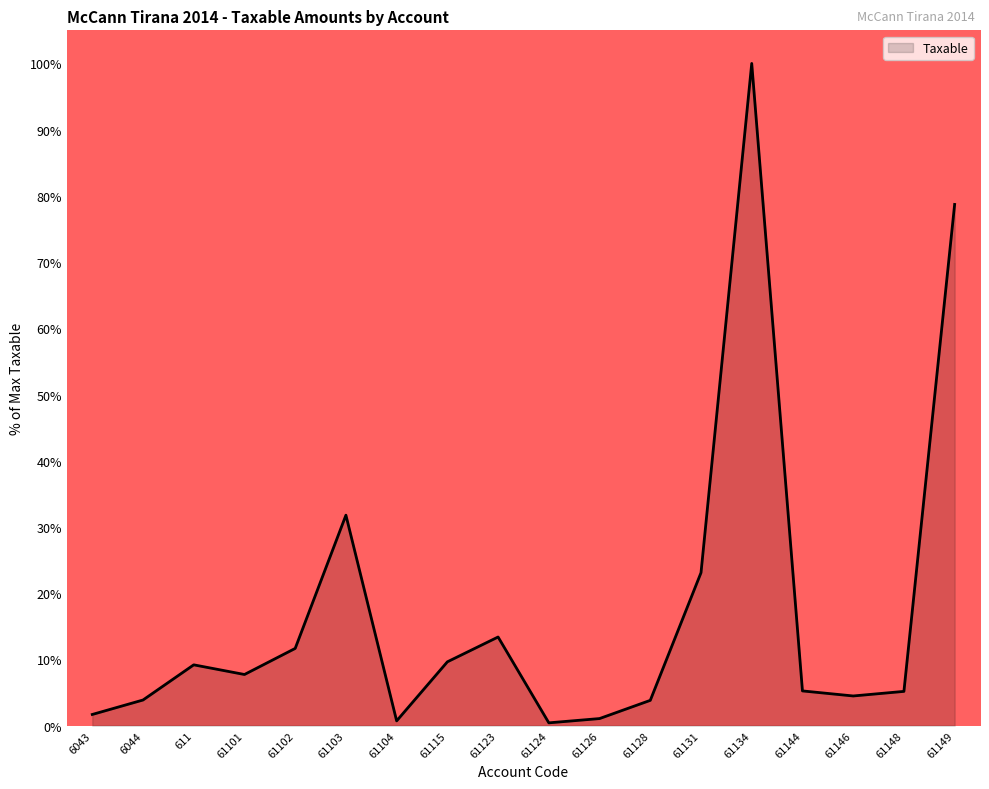

What is the change in value from 61102 to 61134?

+88.3